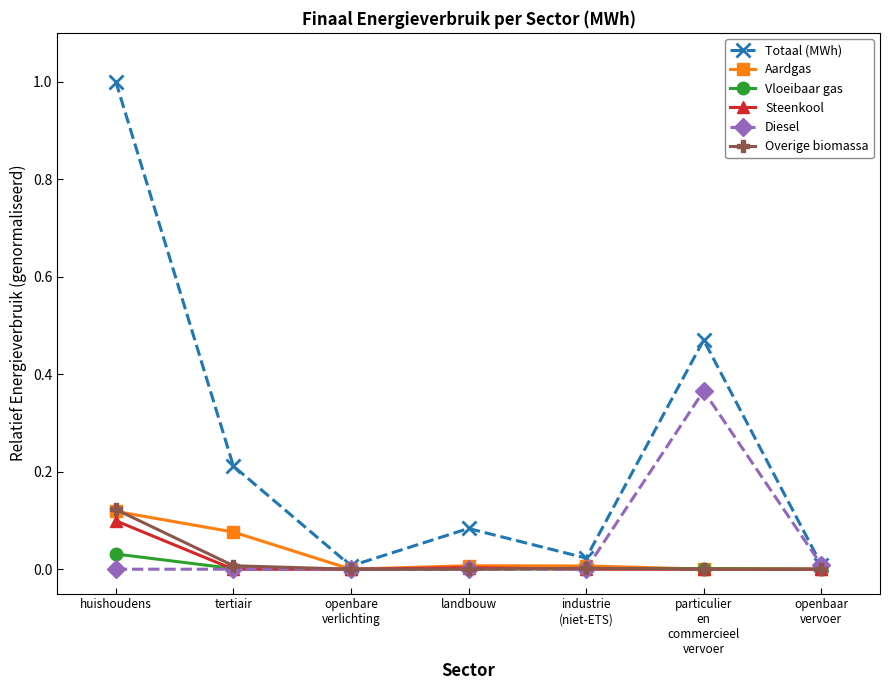

How many lines are shown in the chart?

6